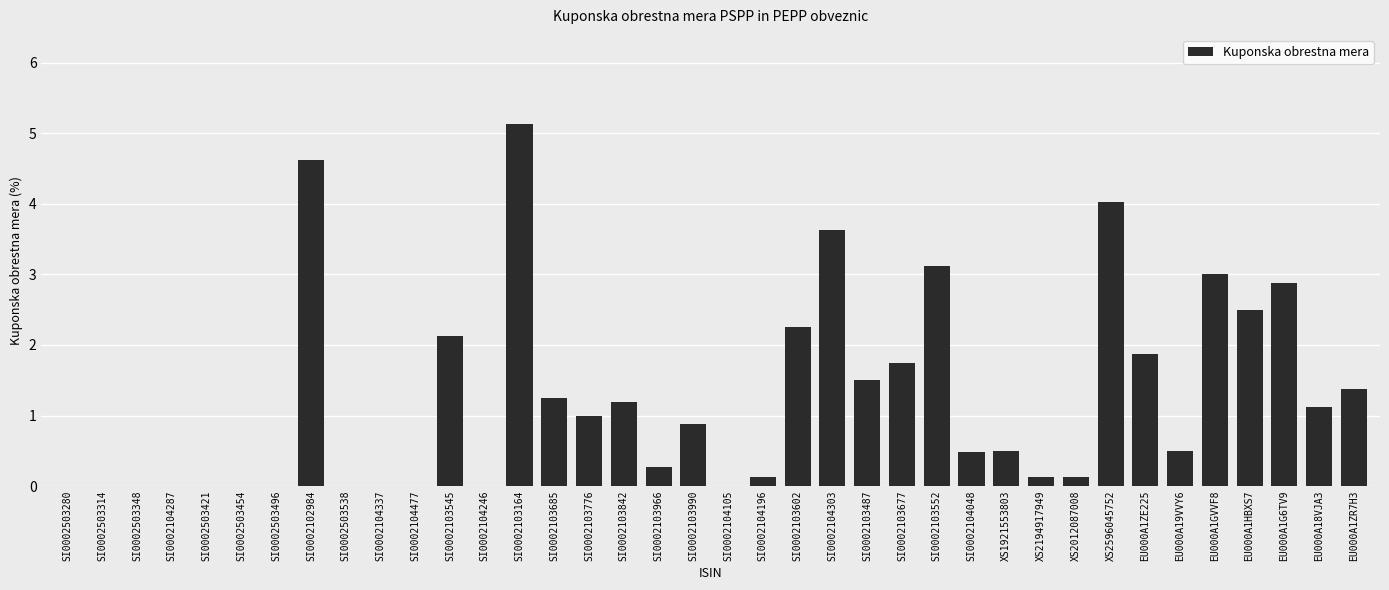

What is the maximum value shown in the chart?

5.1